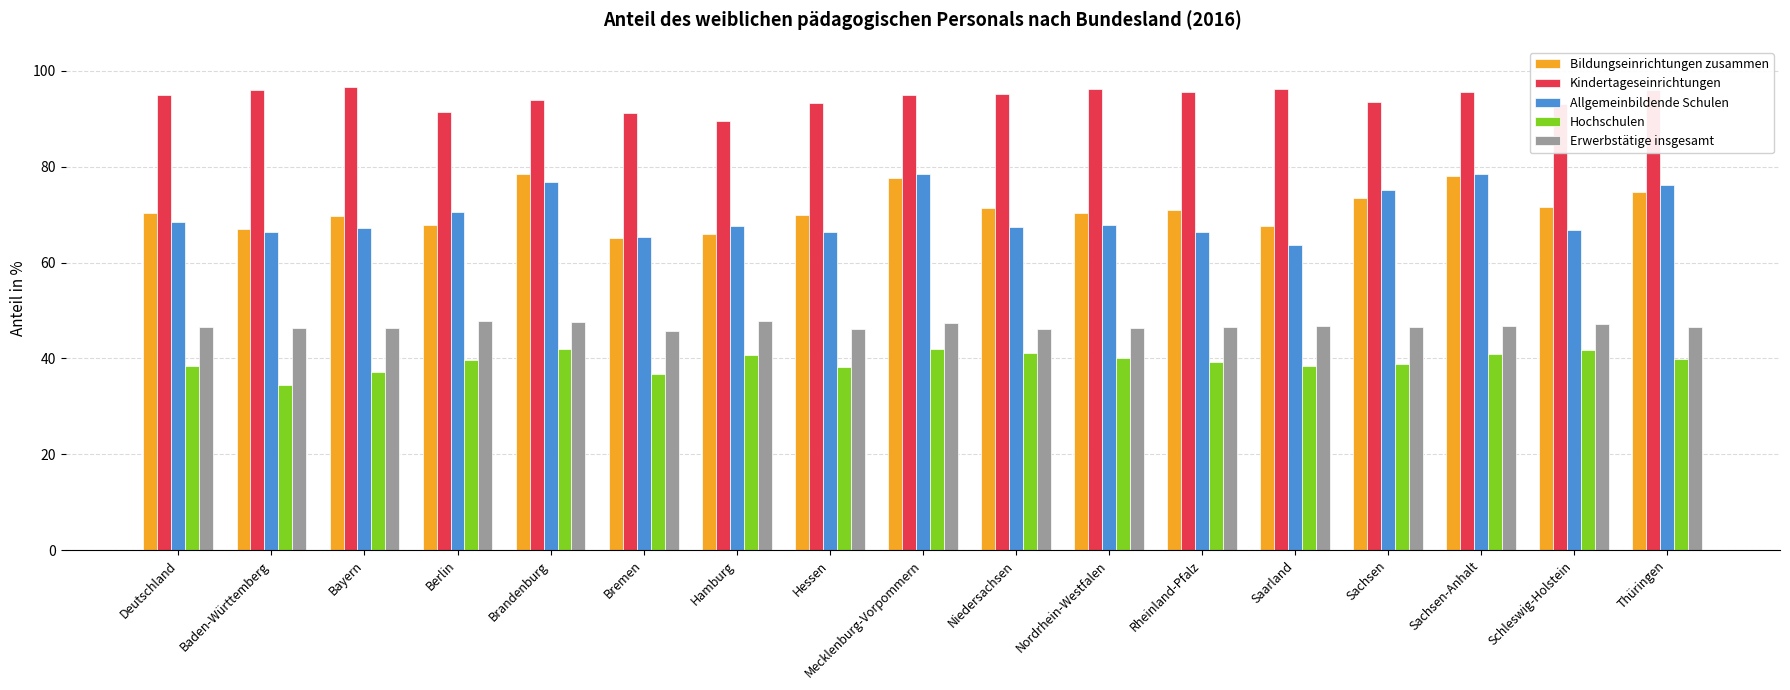

What is the minimum value shown in the chart?

34.4